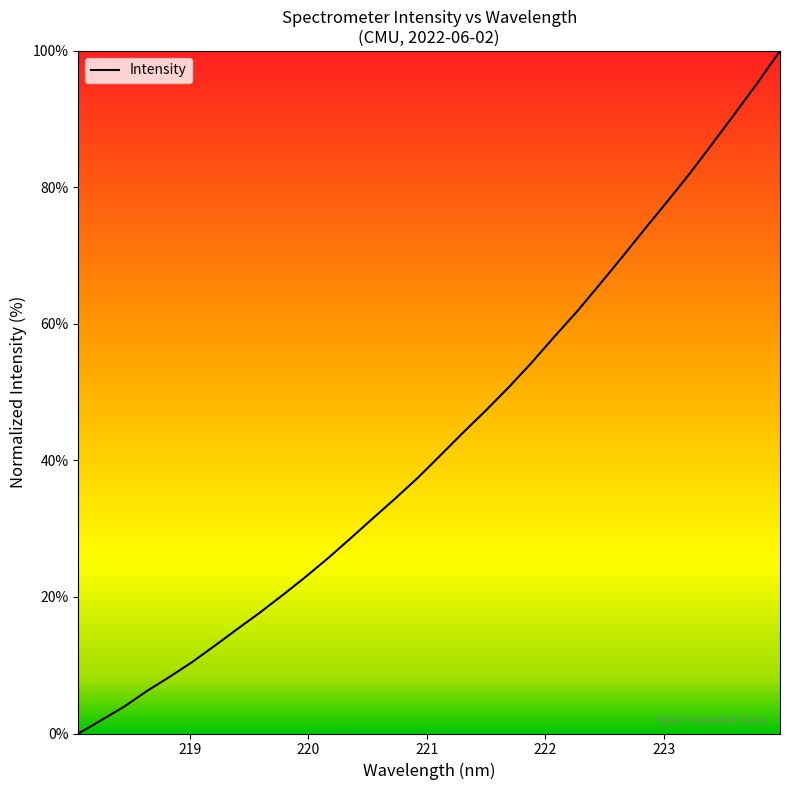

What is the difference between the maximum and minimum values?

100.0